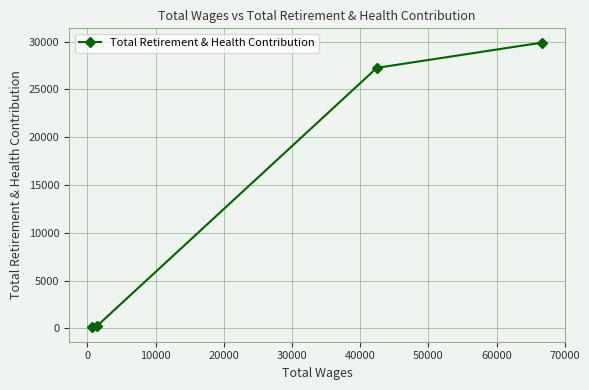

What is the difference between the maximum and minimum values?

29796